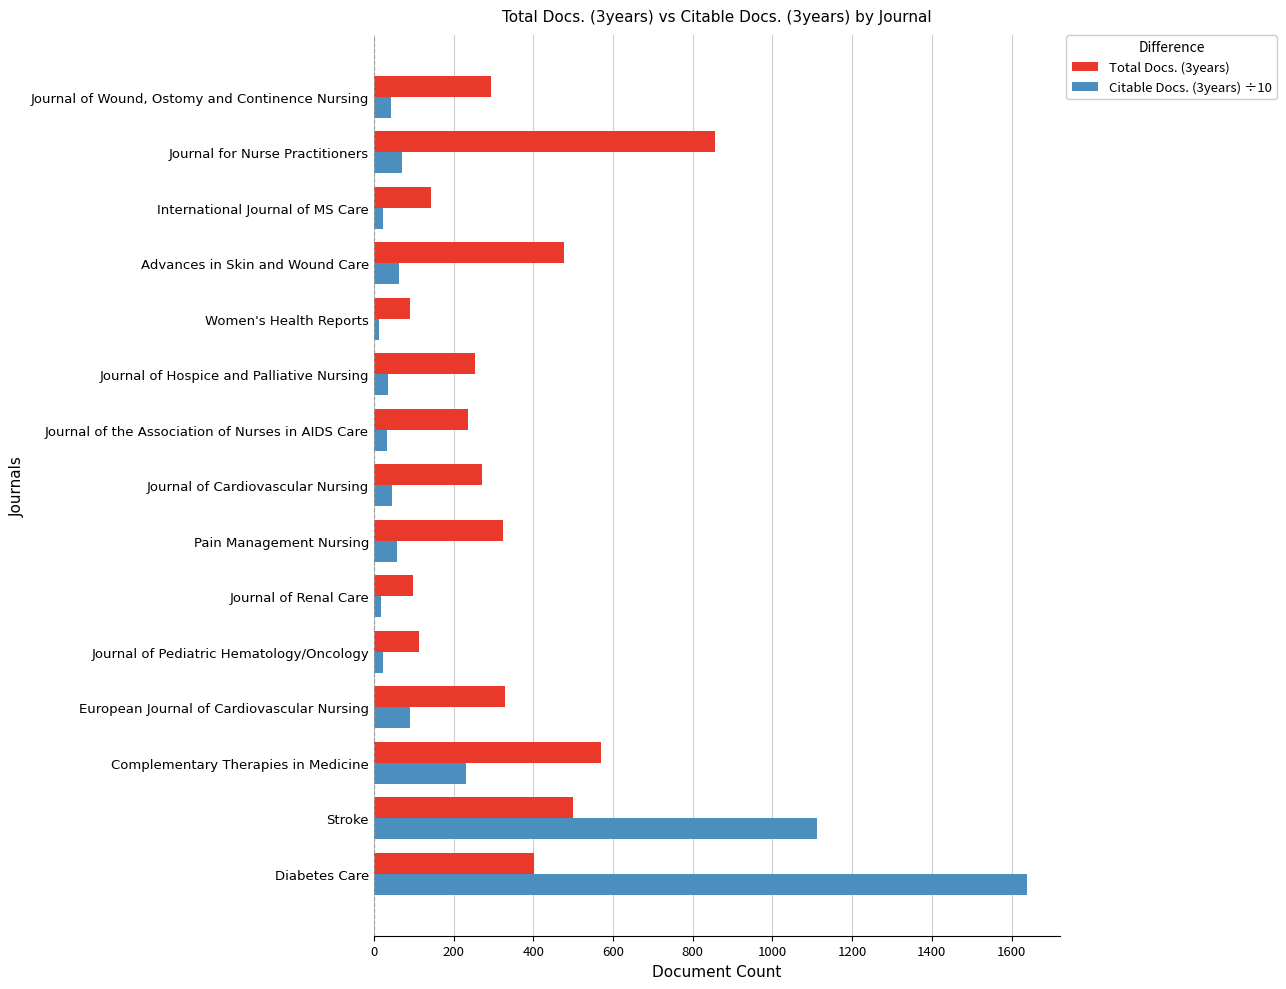

True or false: Citable Docs. (3years) ÷10 has a value of 63.7 at Advances in Skin and Wound Care.

True